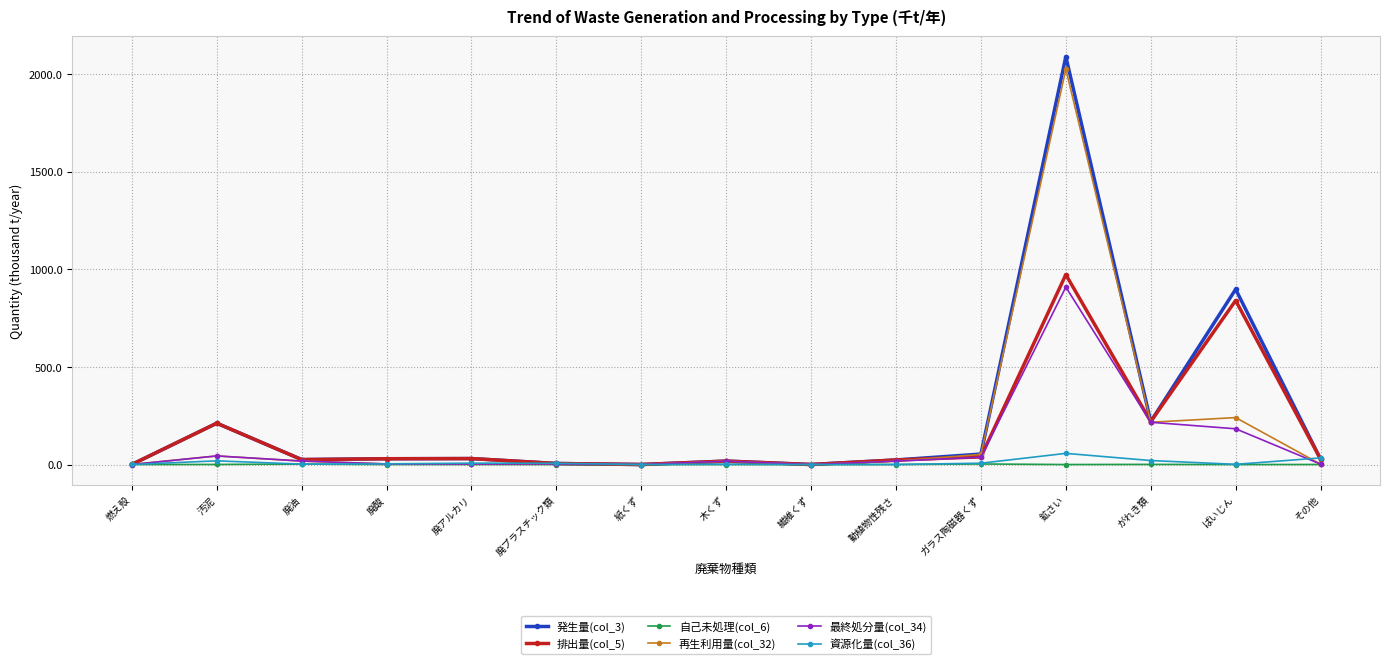

True or false: 資源化量(col_36) has more than 1 interior local peaks.

True